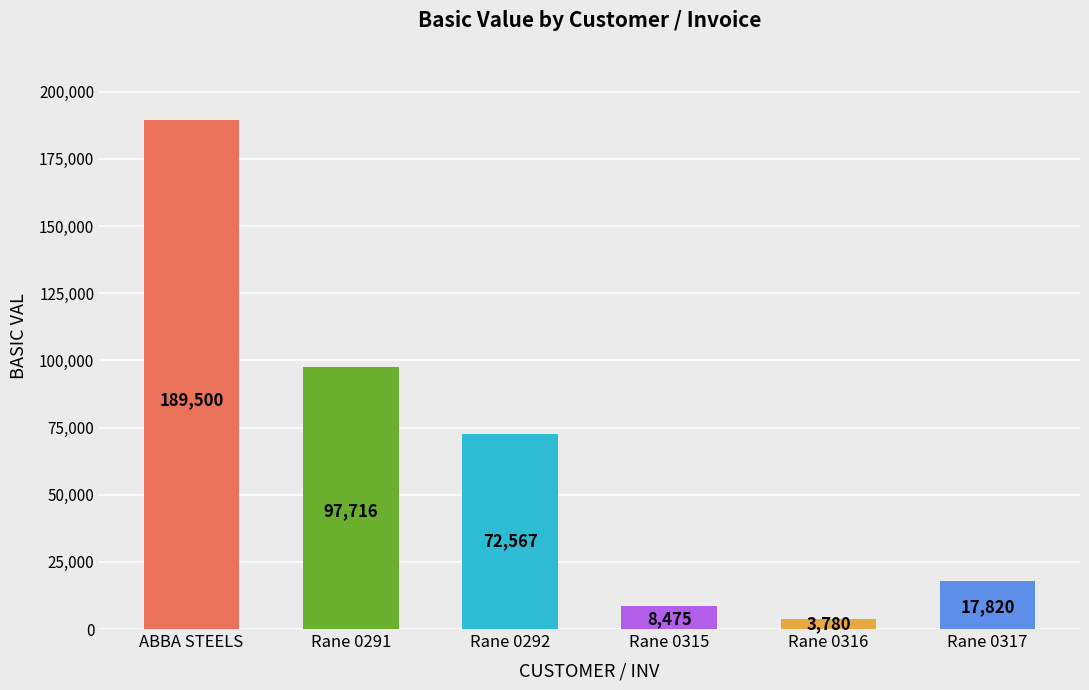

The value at Rane 0317 is 8322. True or false?

False